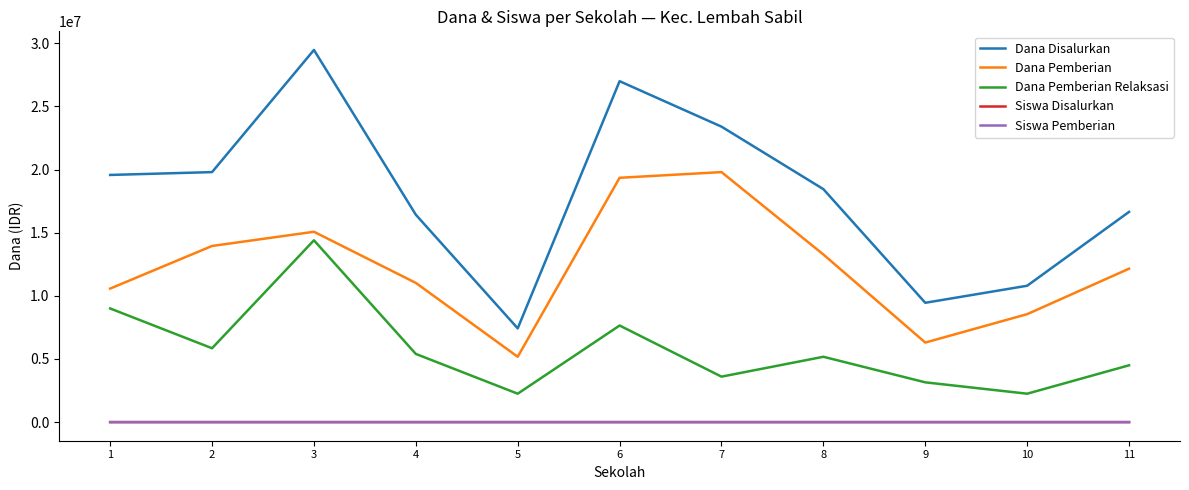

At which category does Dana Pemberian Relaksasi reach its first local valley?

2